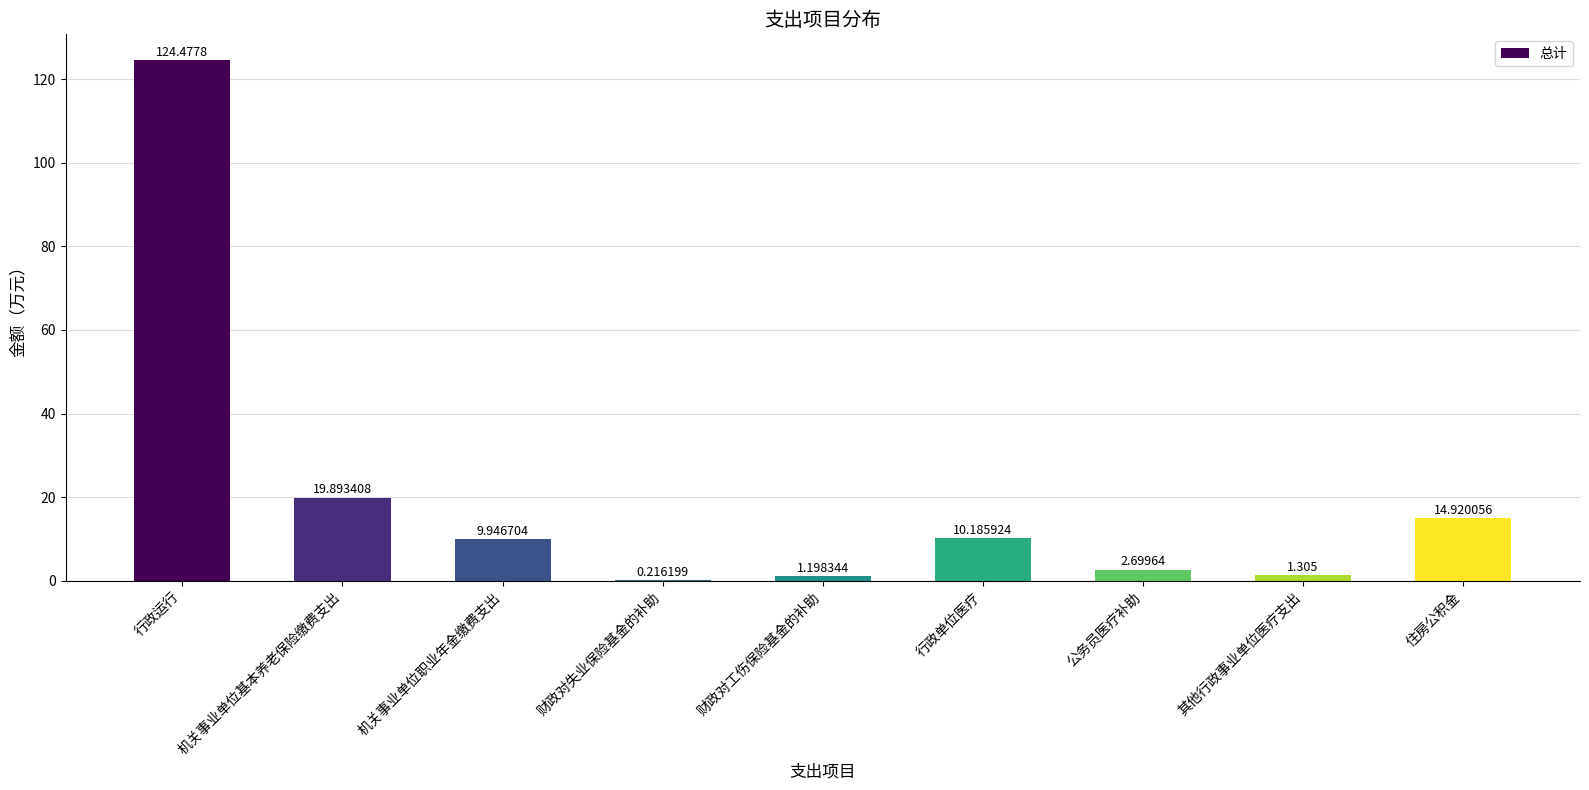

Where is the data nearest to the value 62?

机关事业单位基本养老保险缴费支出